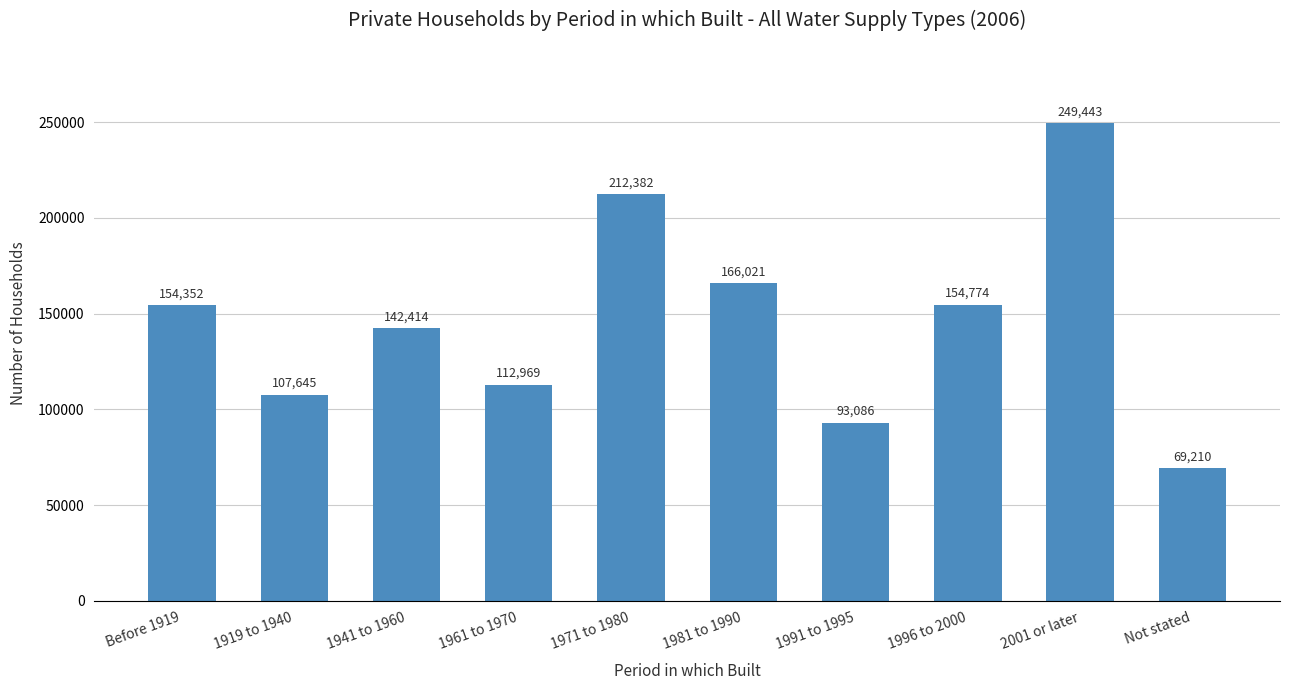

What is the label of the 5th bar from the right?

1981 to 1990